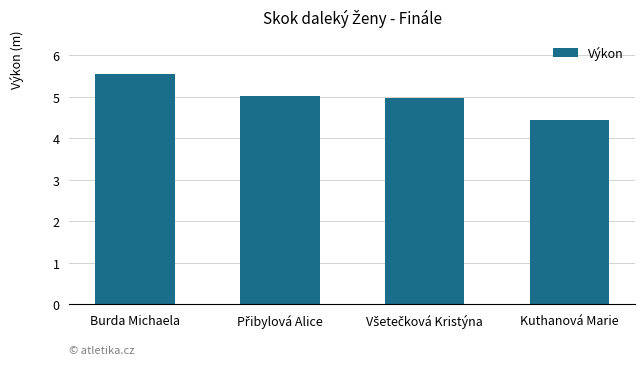

Which has a higher value, Burda Michaela or Kuthanová Marie?

Burda Michaela